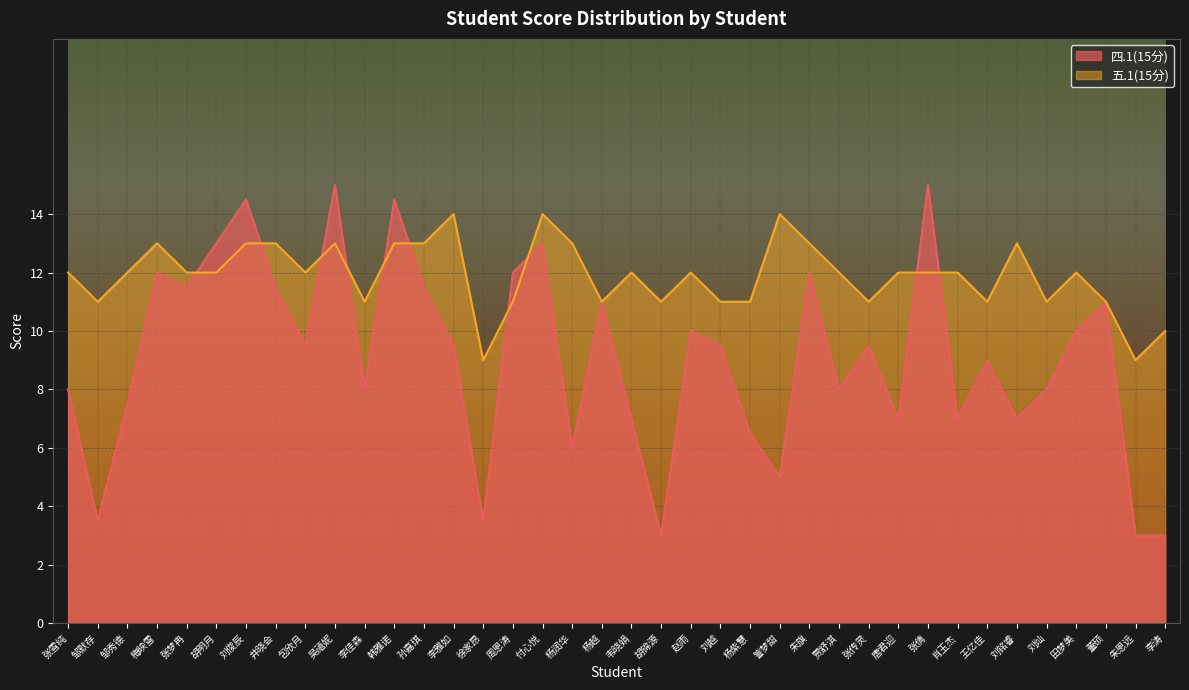

Which series changed the most between 李佳森 and 杨紫慧?

四.1(15分)